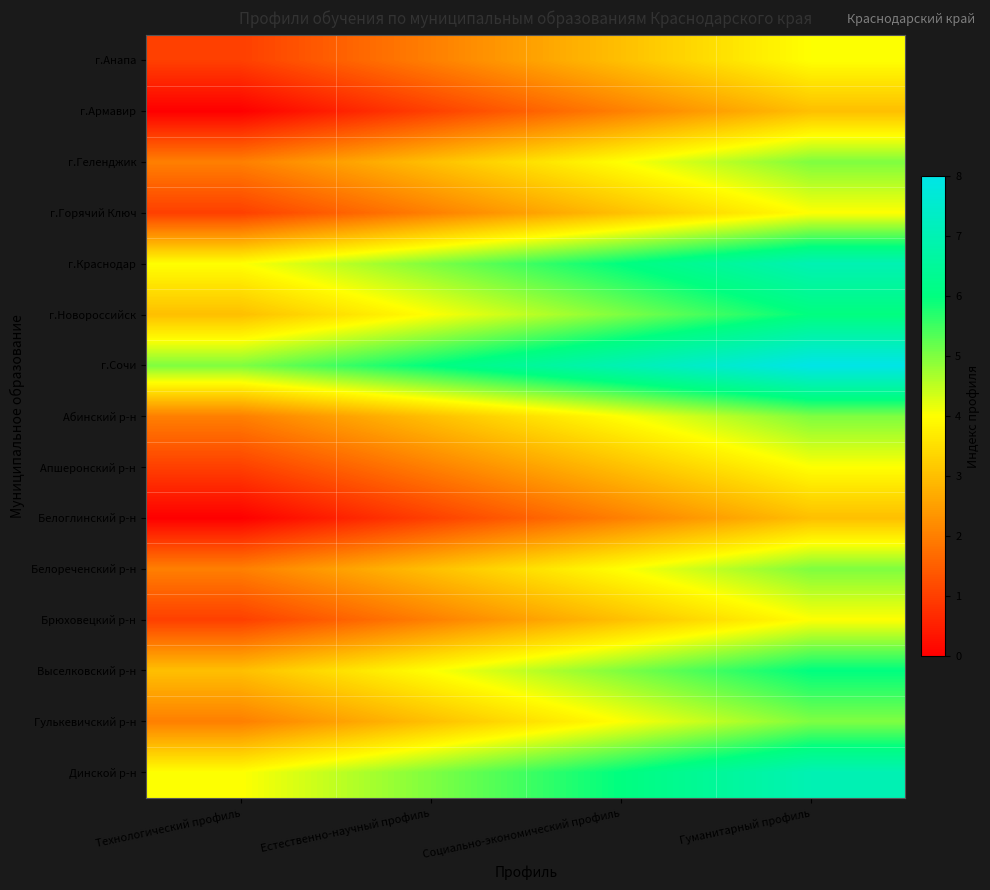

At which category is the sum across all series the highest?

Гуманитарный профиль